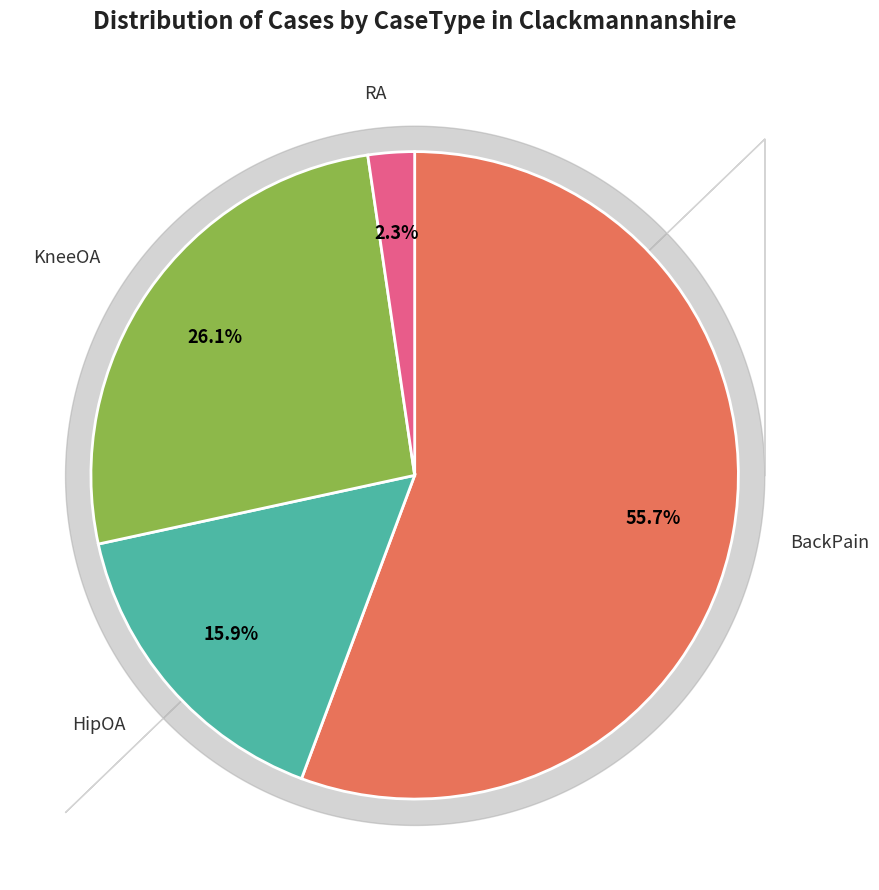

Which category has the biggest portion of the pie?

BackPain